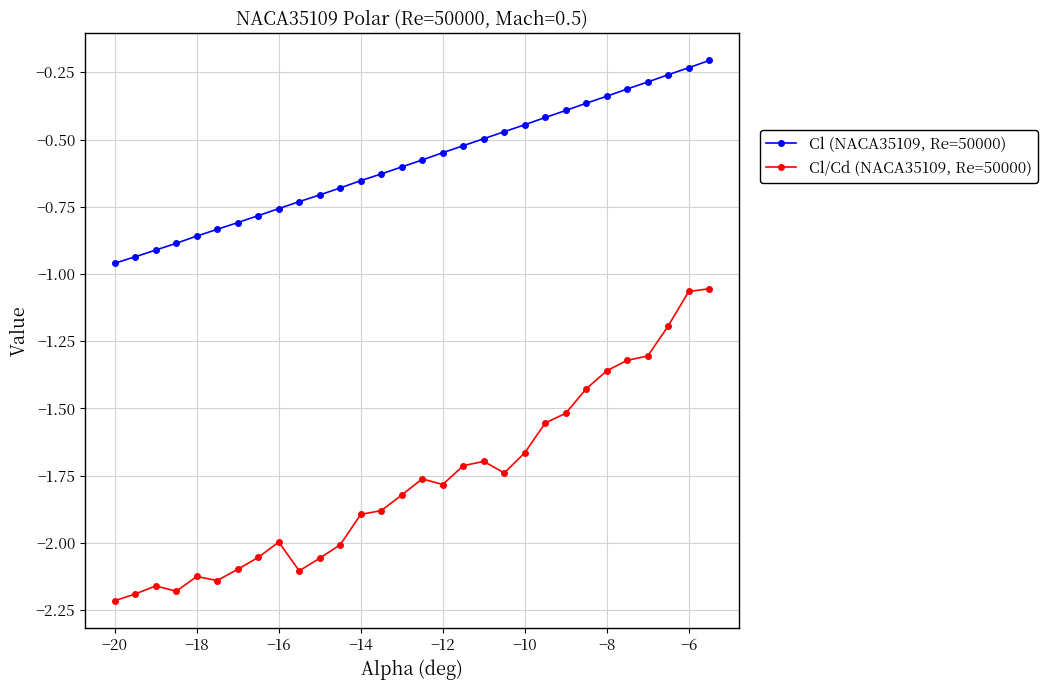

How many lines are shown in the chart?

2